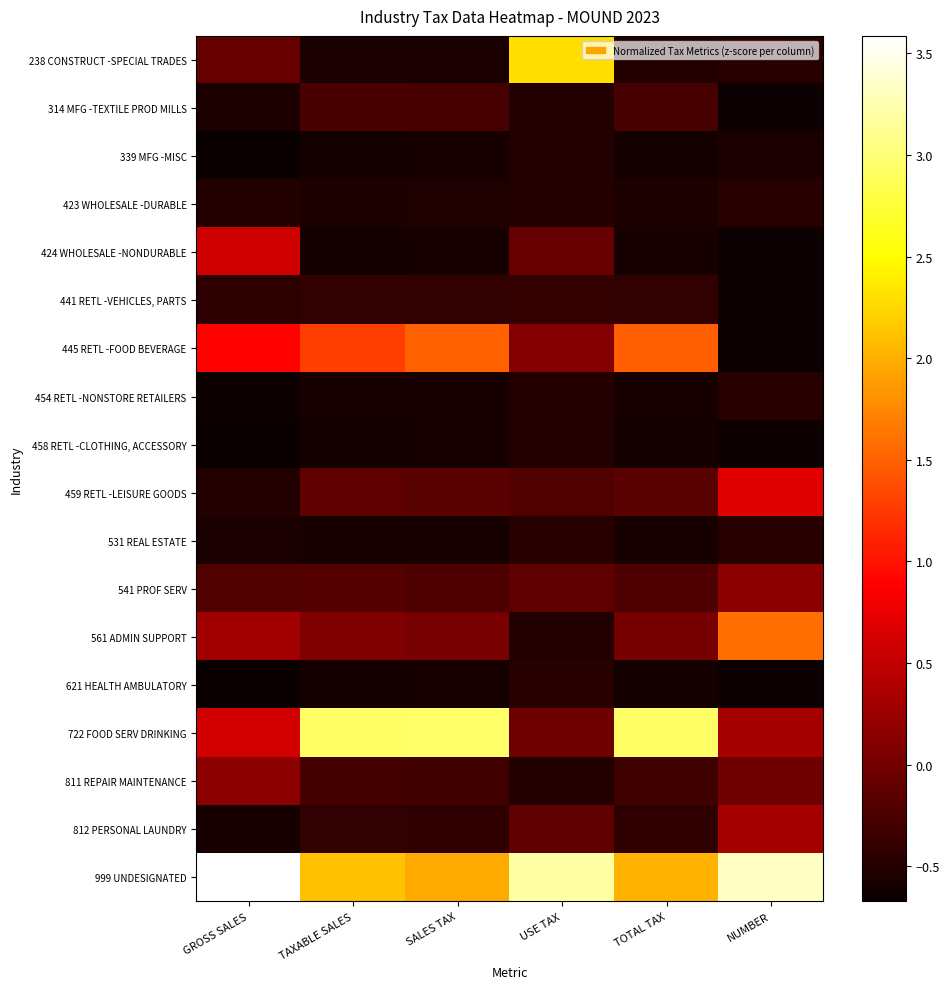

Which category has the highest value across all series?

GROSS SALES